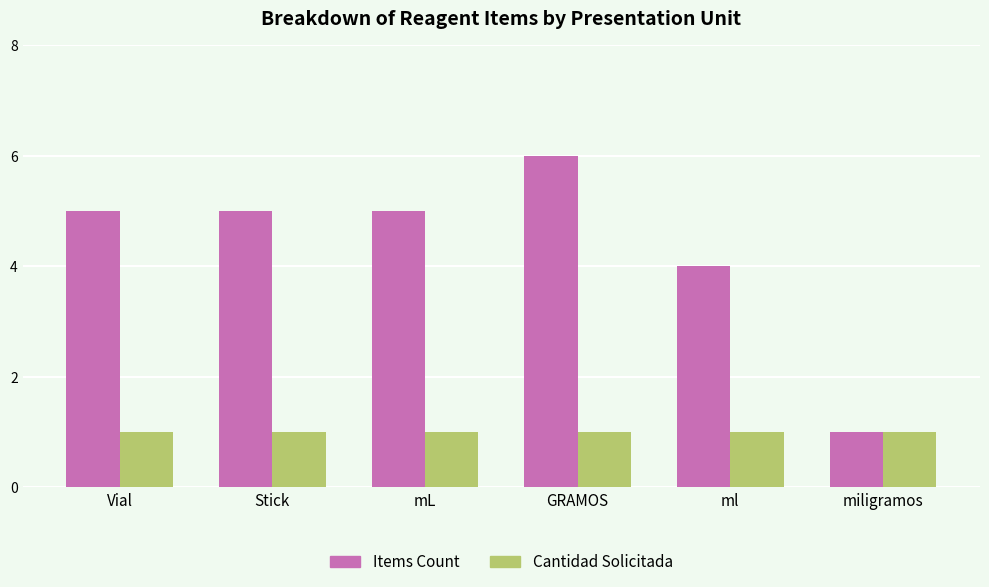

Reading right to left, extract all data points from this chart.

Items Count: 1	4	6	5	5	5
Cantidad Solicitada: 1	1	1	1	1	1